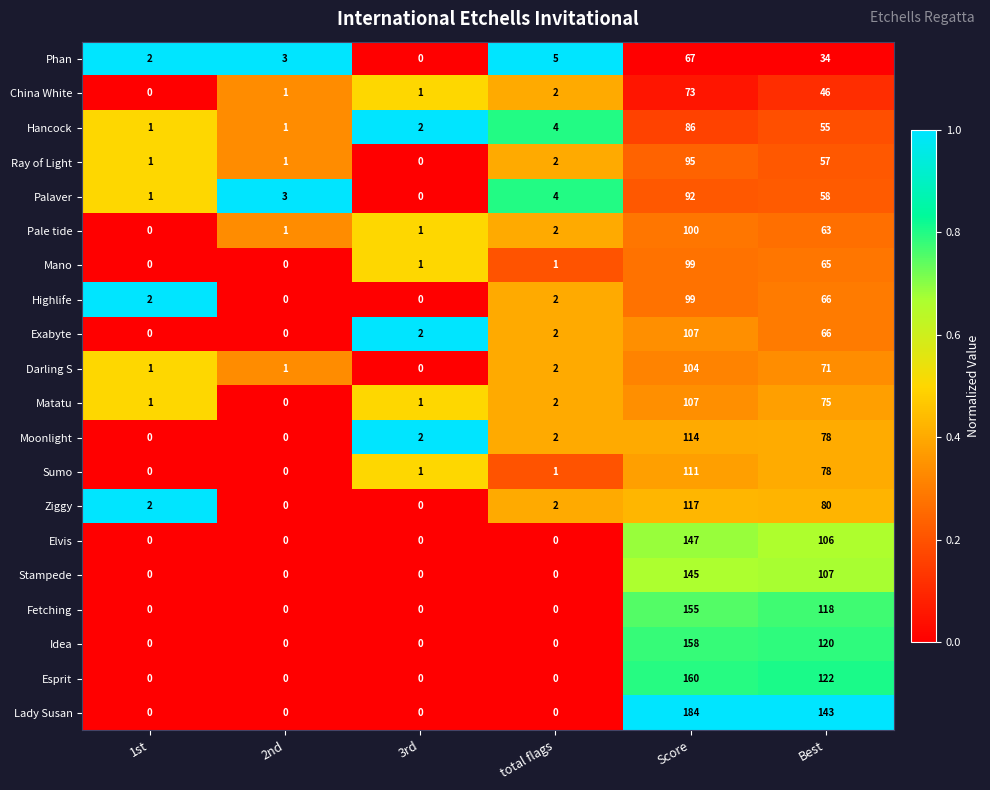

Which series has the largest total across all categories?

Lady Susan